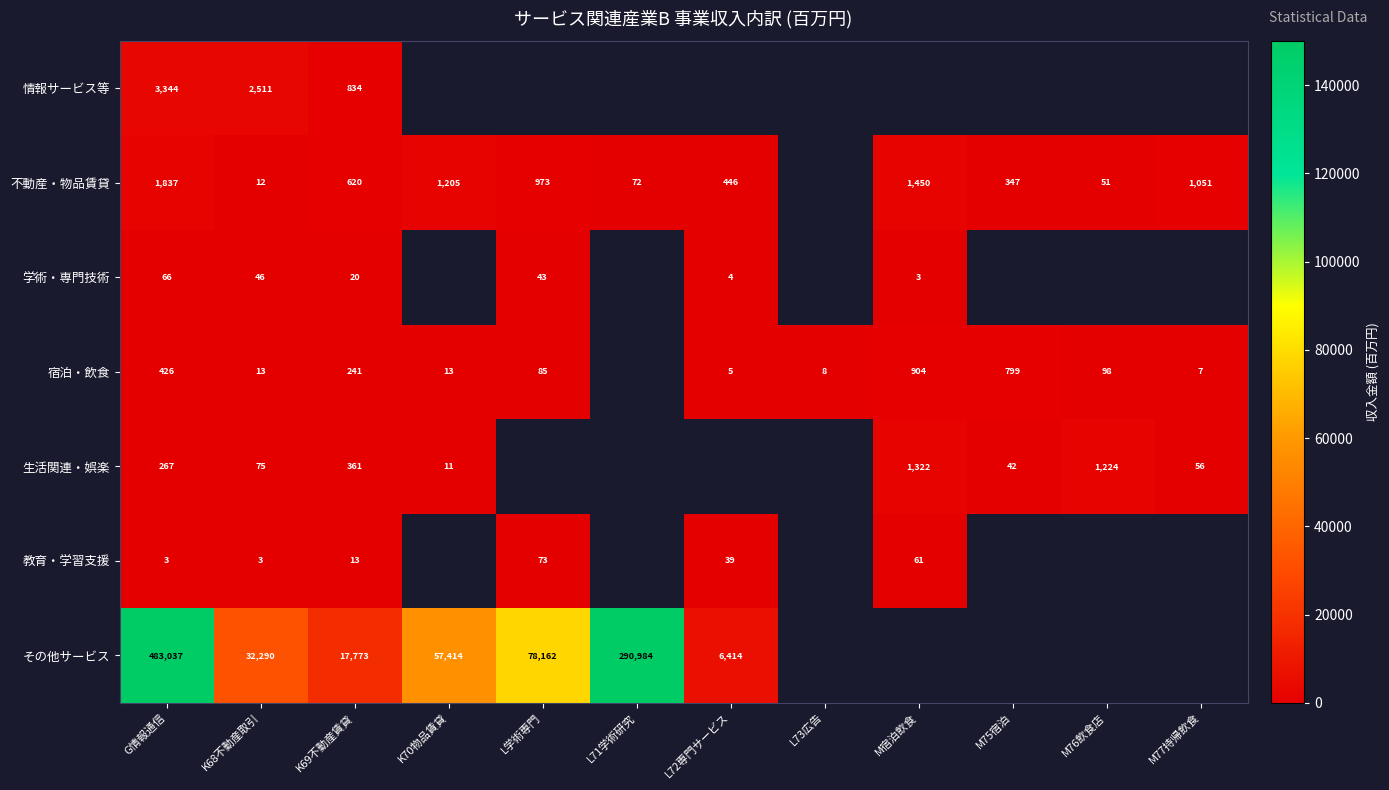

True or false: 宿泊・飲食 has a value of 13 at K70物品賃貸.

True